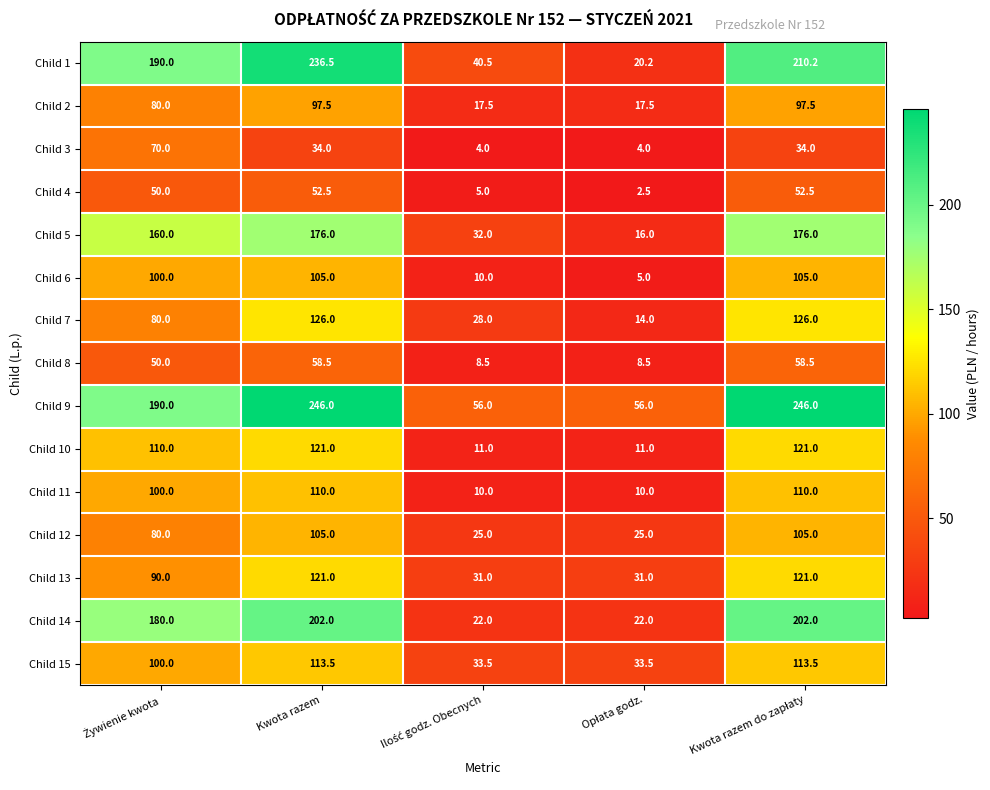

What is the maximum value for Child 12?

105.0